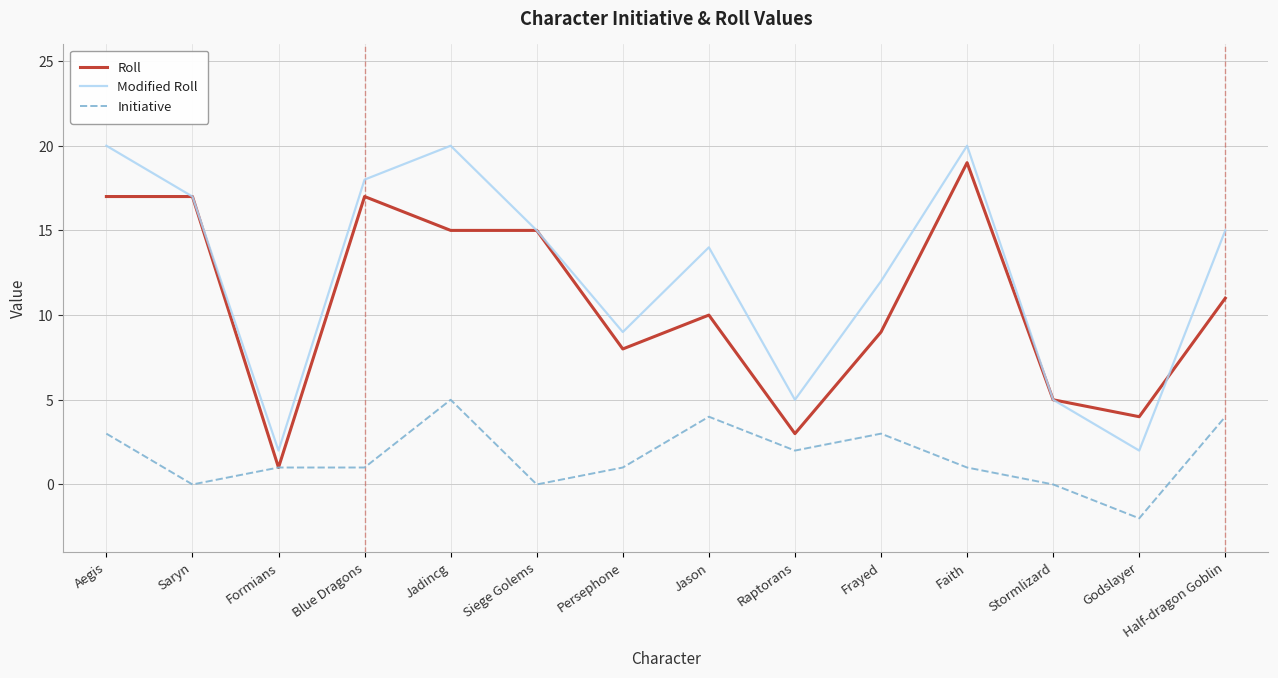

Which series has the largest total across all categories?

Modified Roll